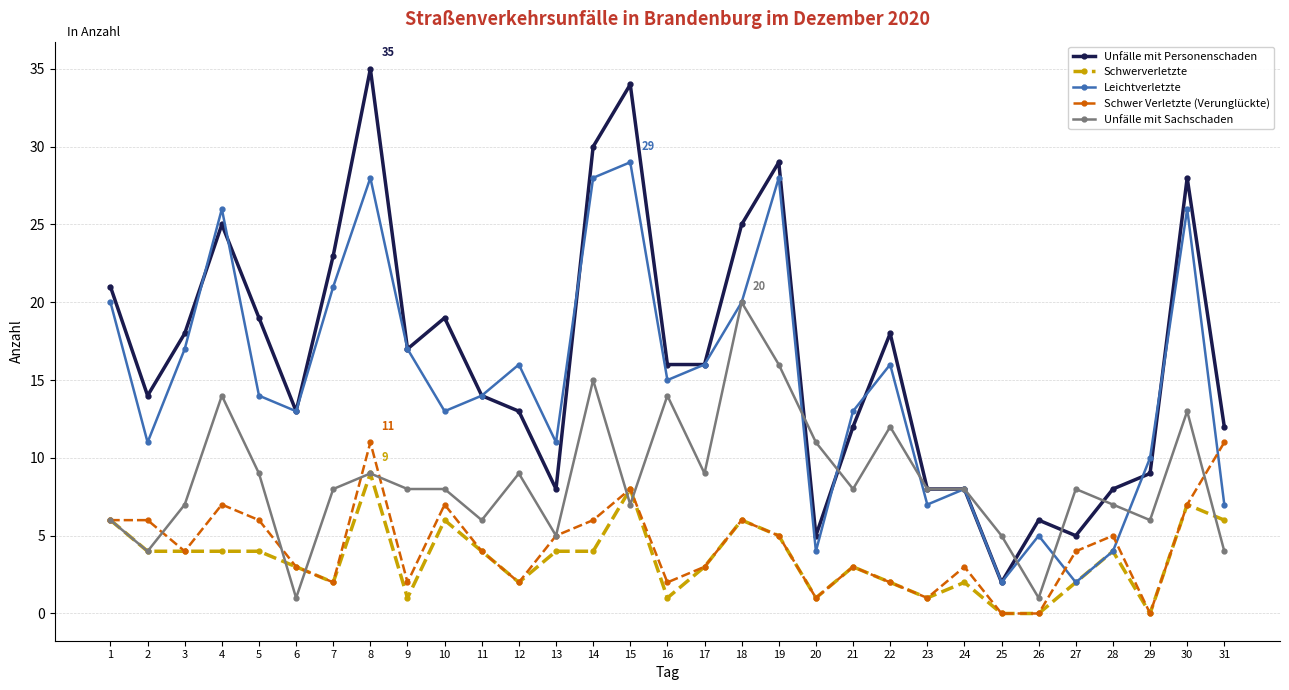

Is the value of Unfälle mit Personenschaden at 24 greater than the value of Unfälle mit Sachschaden at 18?

No